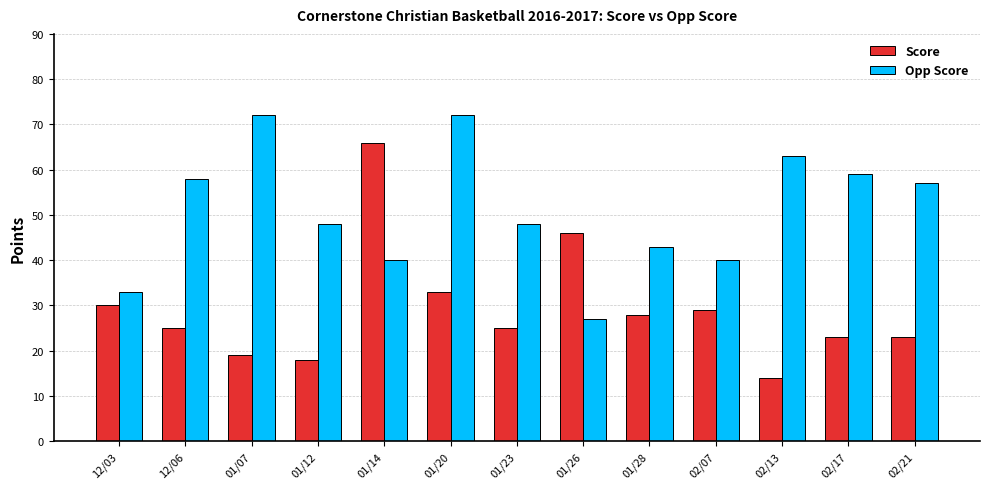

How many data points does each series have?

13